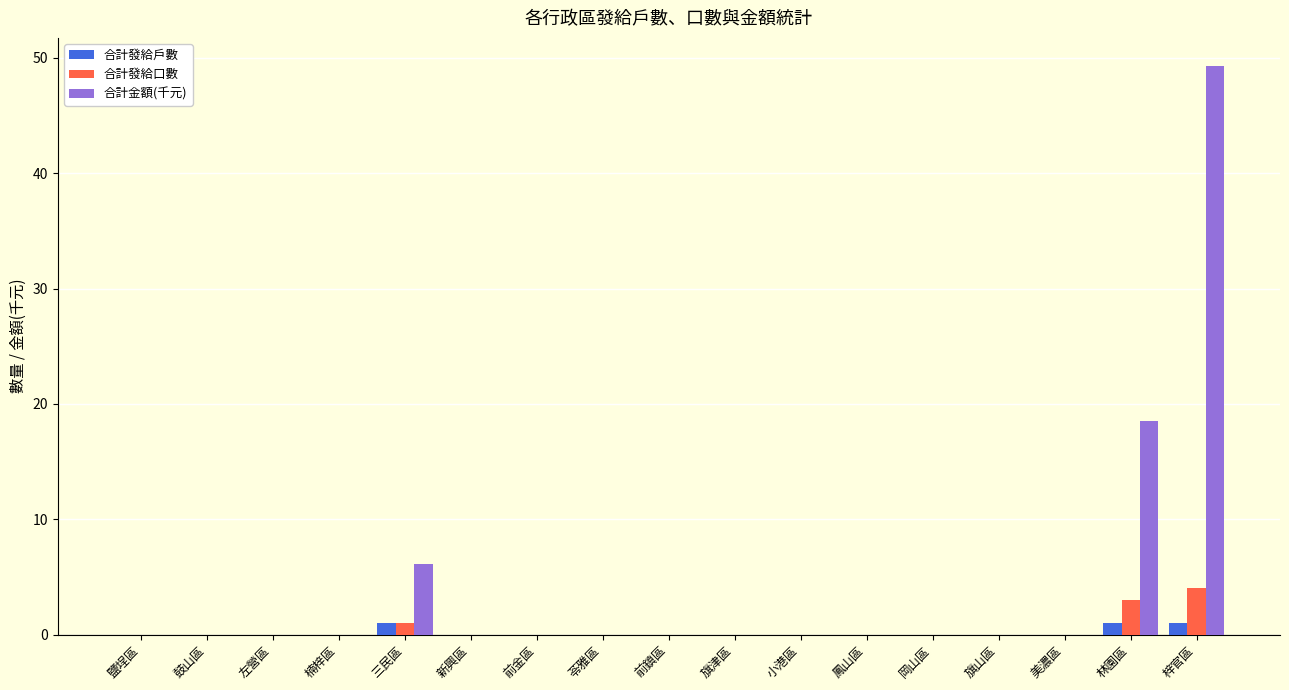

How many categories are shown in the chart?

17